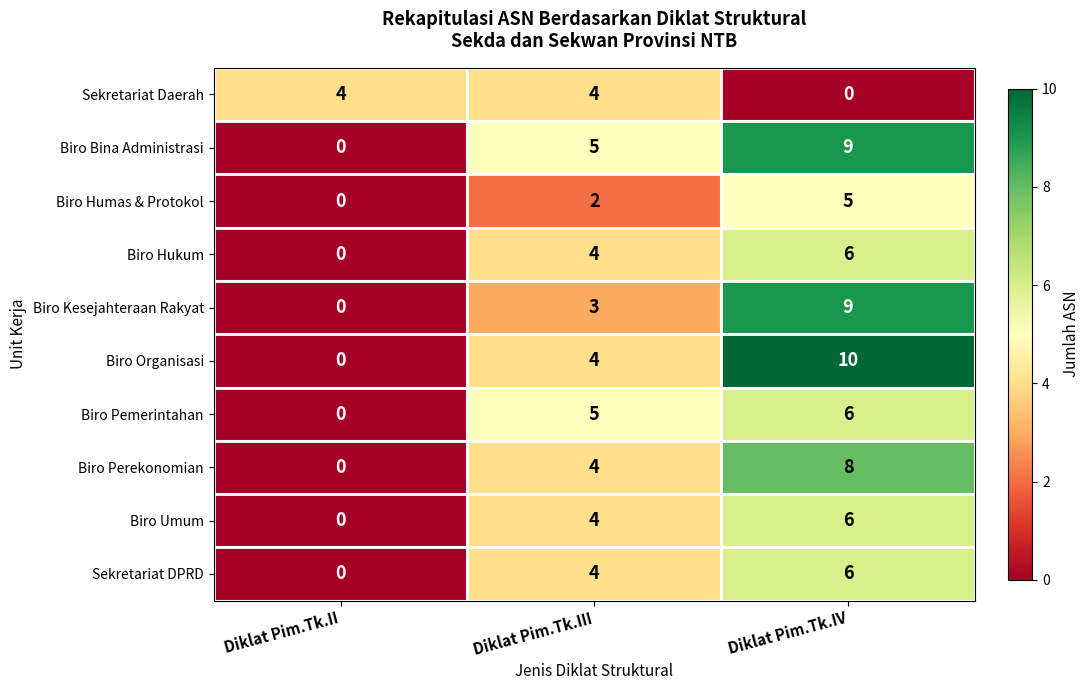

Is the value of Biro Kesejahteraan Rakyat at Diklat Pim.Tk.IV greater than the value of Sekretariat DPRD at Diklat Pim.Tk.IV?

Yes